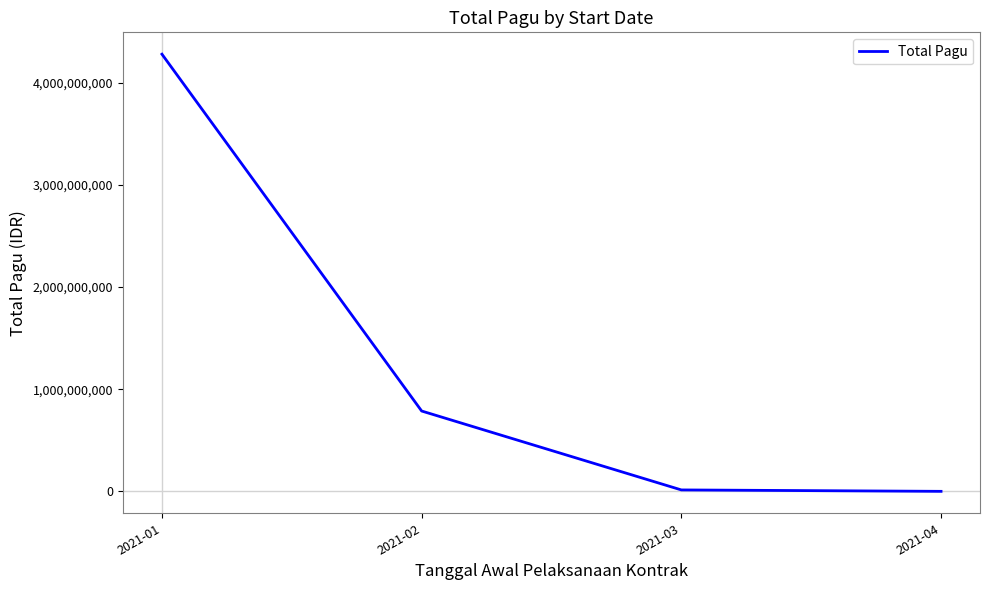

What is the change in value from 2021-03 to 2021-04?

-13865000